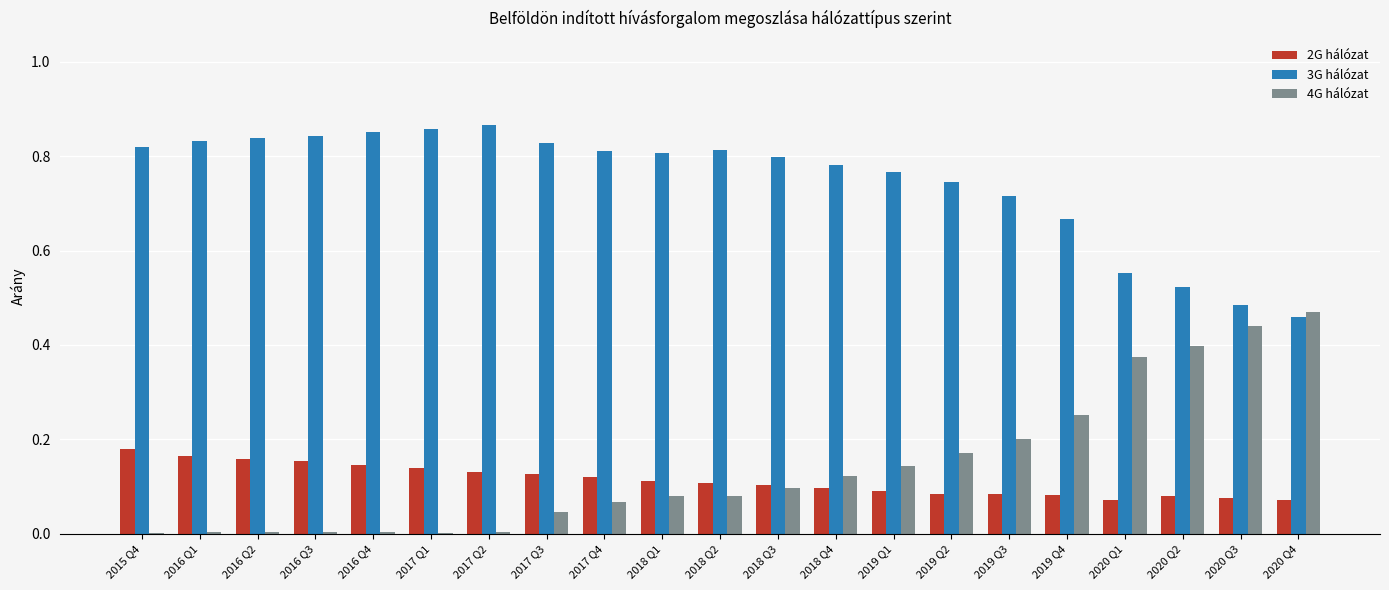

Which series has the widest spread of values?

4G hálózat